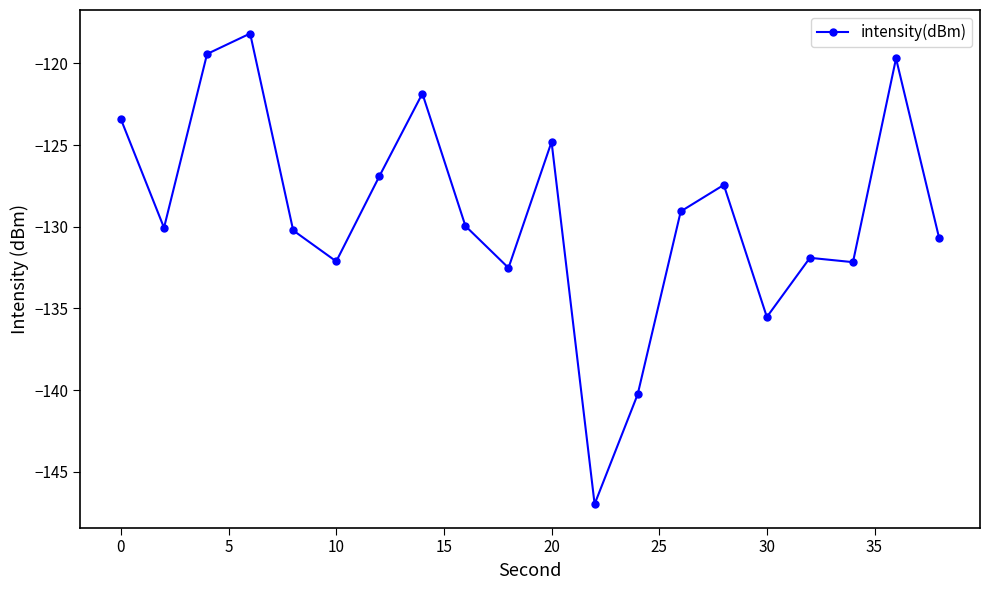

What is the difference between the maximum and second lowest values?

22.1